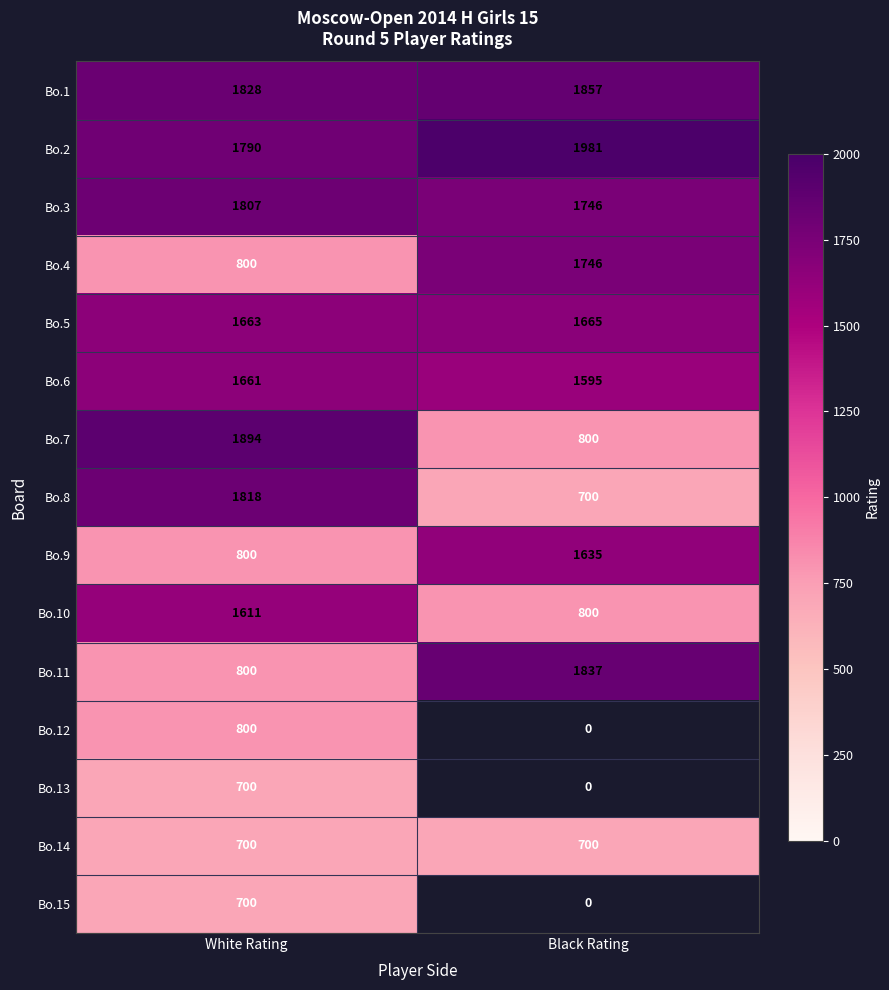

Where is Bo.1 nearest to the value 1842?

White Rating